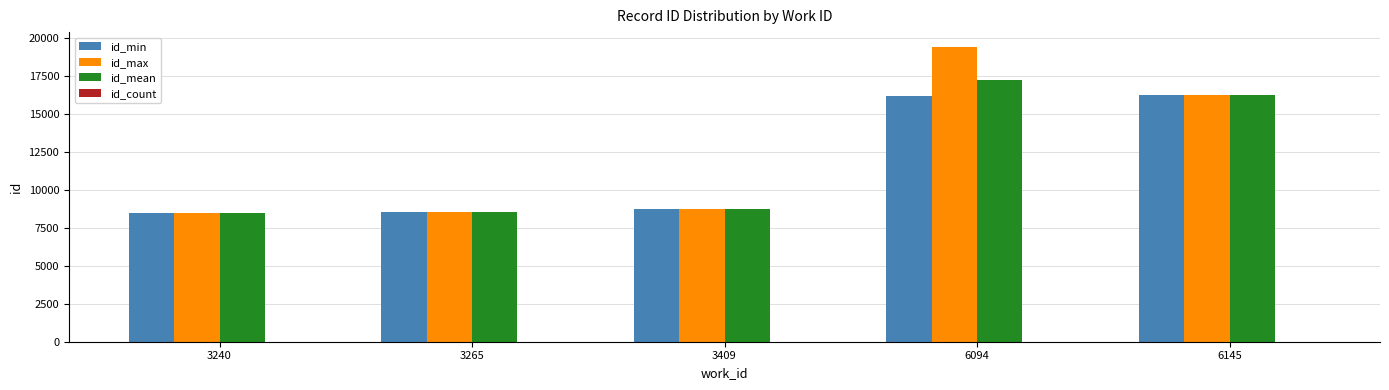

What is the difference between the id_max values at 6145 and 3409?

7502